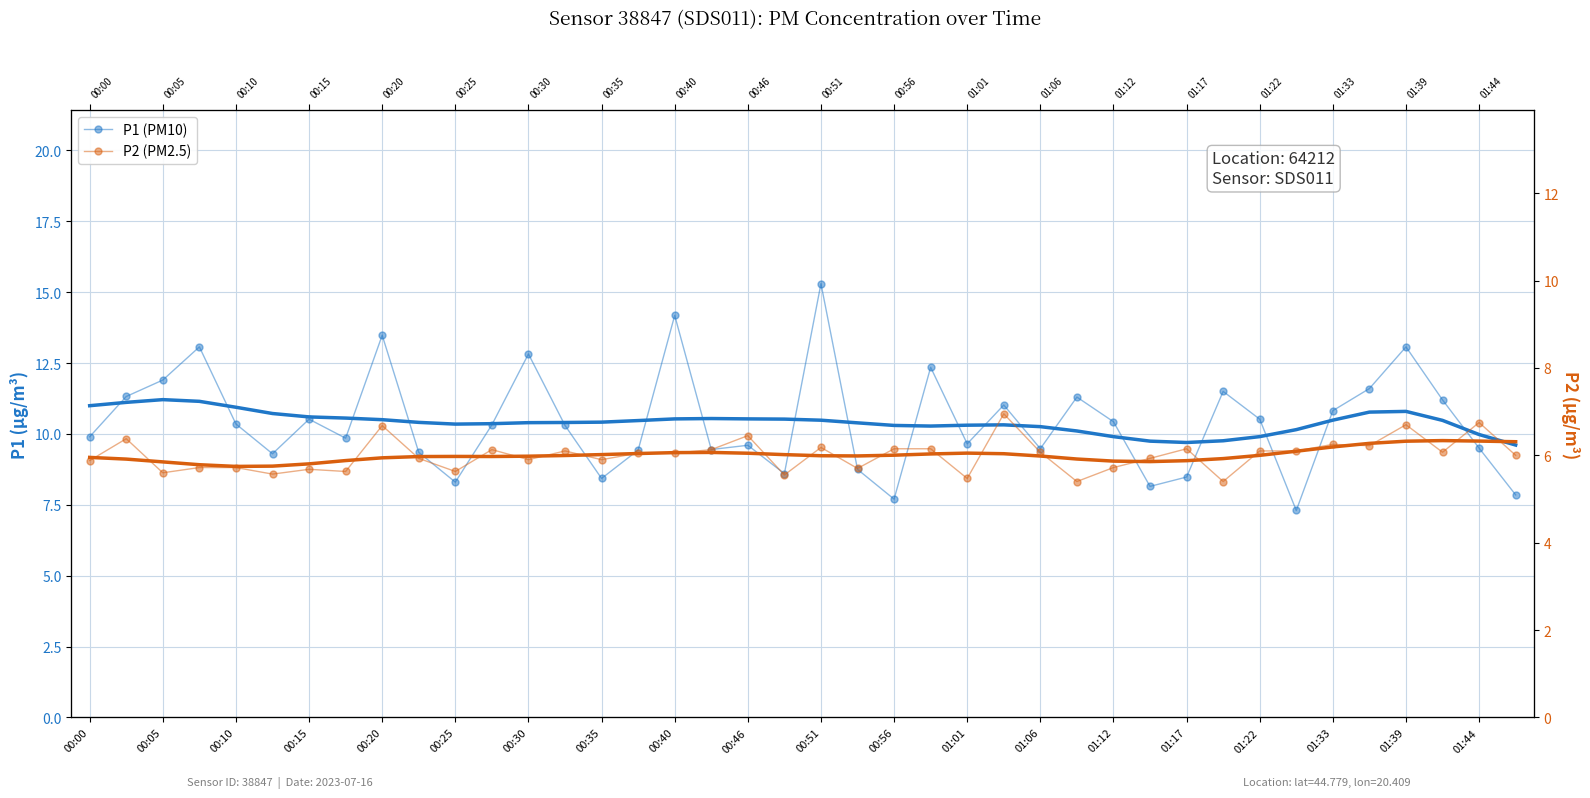

The value of P2 (PM2.5) at 01:06 is 6.1. True or false?

True